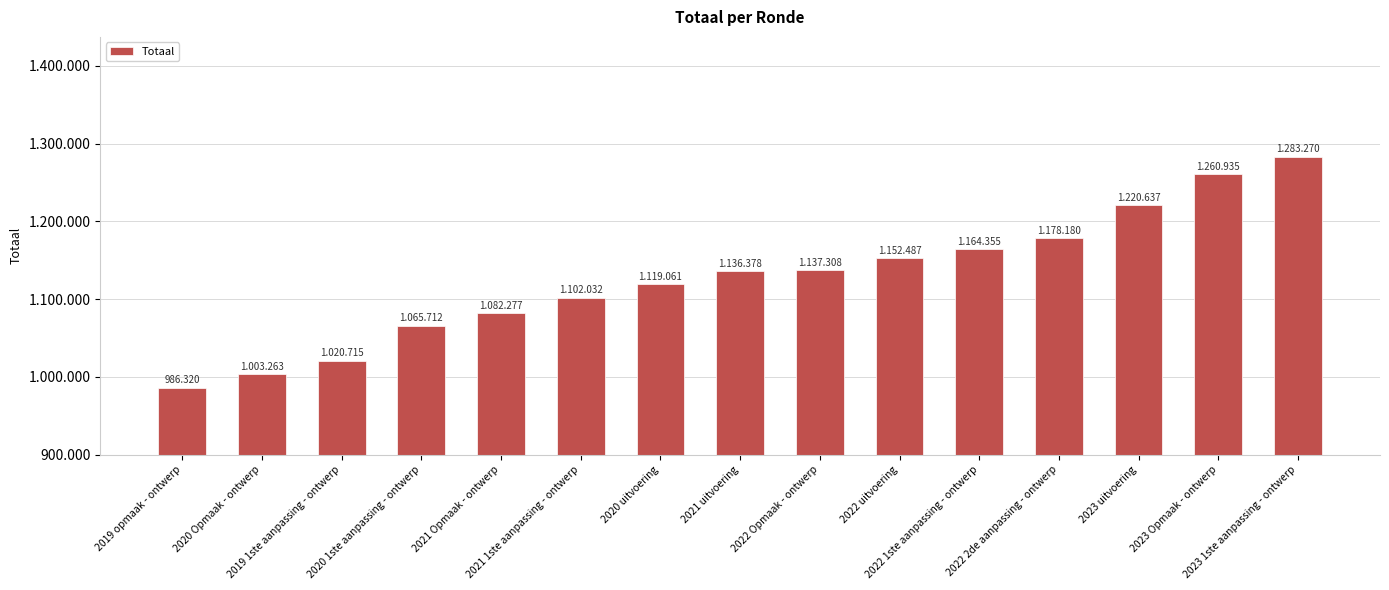

The value at 2022 uitvoering is 478203. True or false?

False